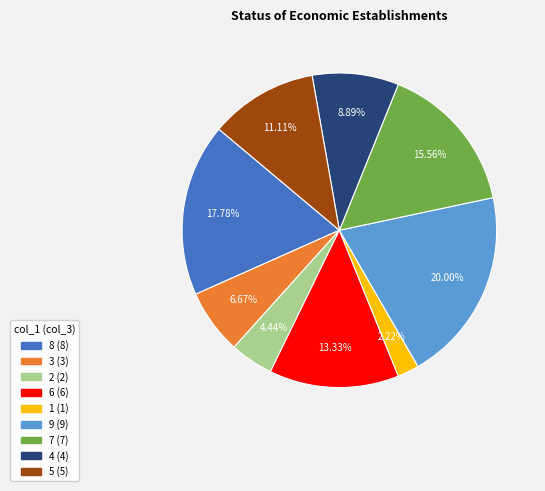

Is it true that 8 is 18% of the pie?

True